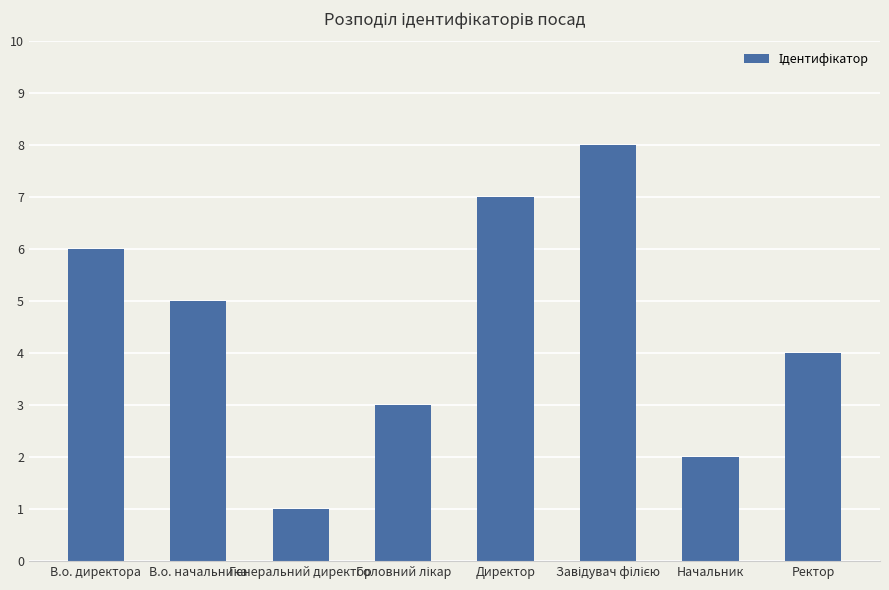

What is the greatest value displayed?

8